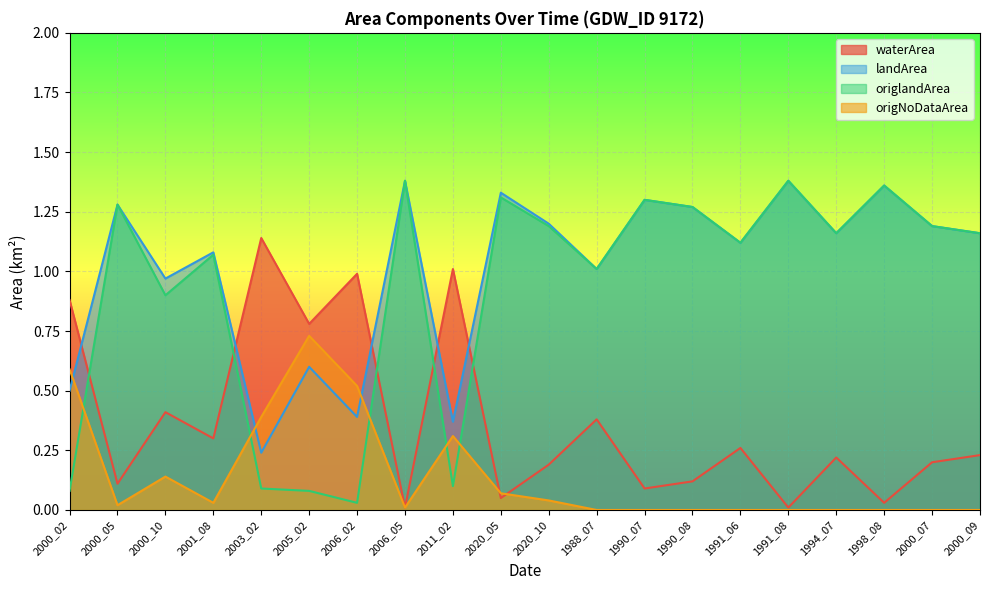

How many times do landArea and origNoDataArea cross each other?

3